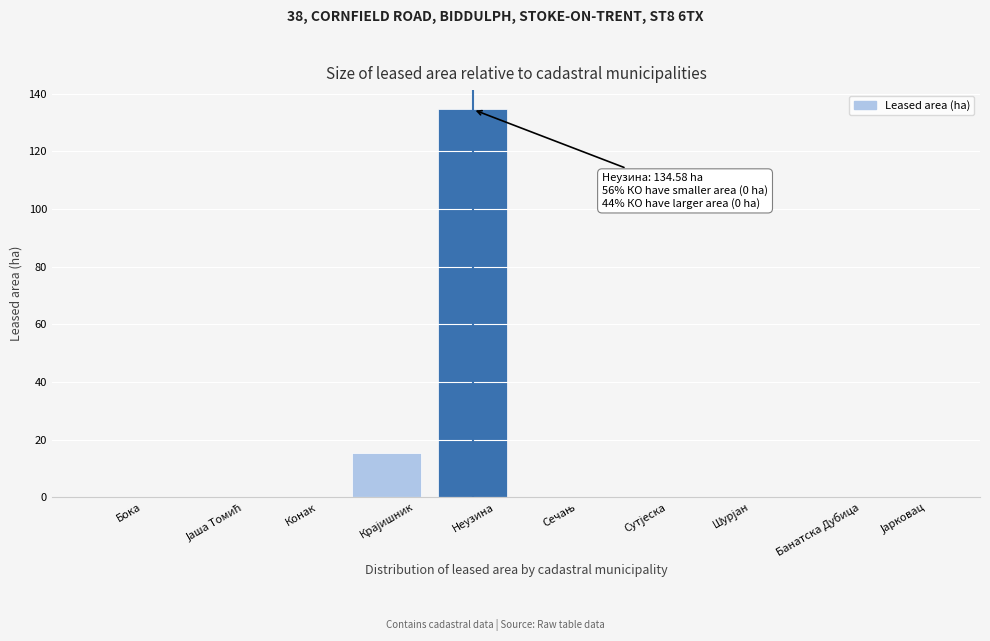

What is the maximum value shown in the chart?

134.6